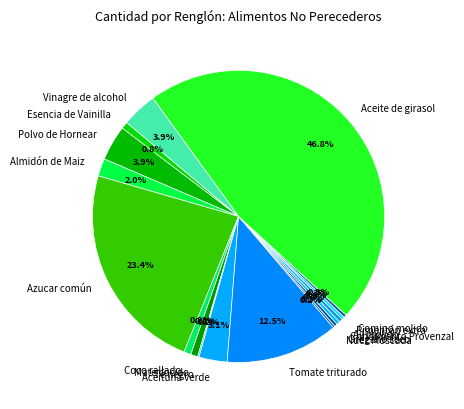

Is the sum of Polvo de Hornear and Condimento Provenzal greater than half?

No